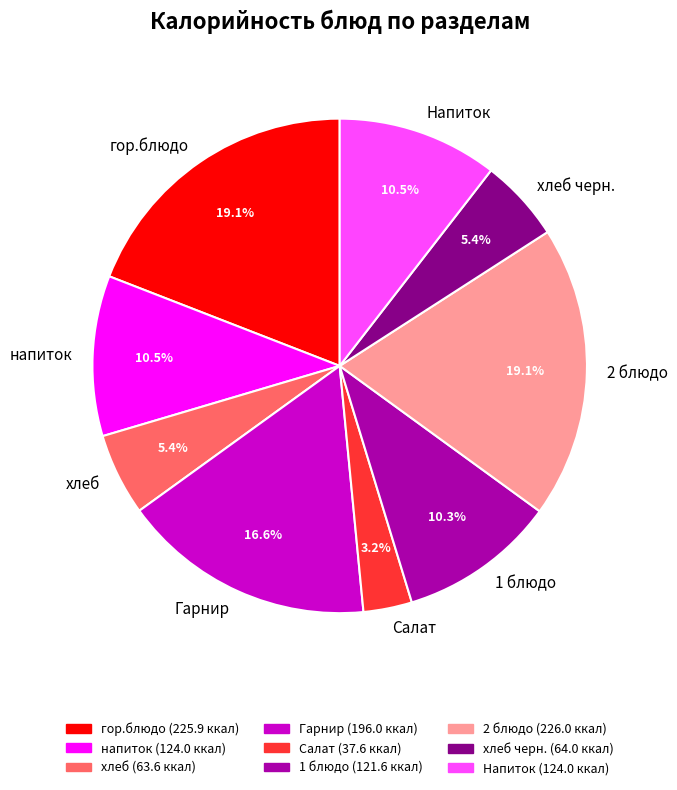

How many slices are in this pie chart?

9